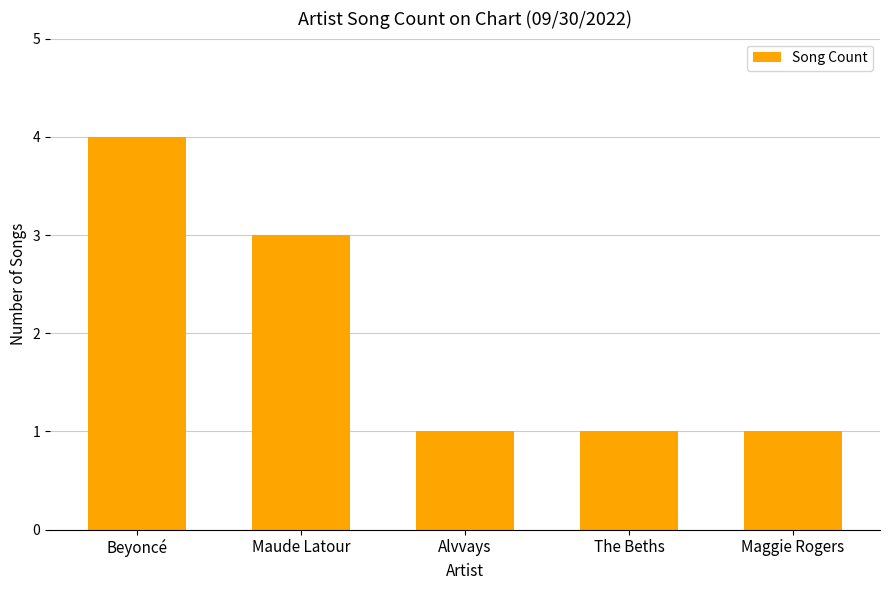

True or false: the data shows 1 at The Beths.

True